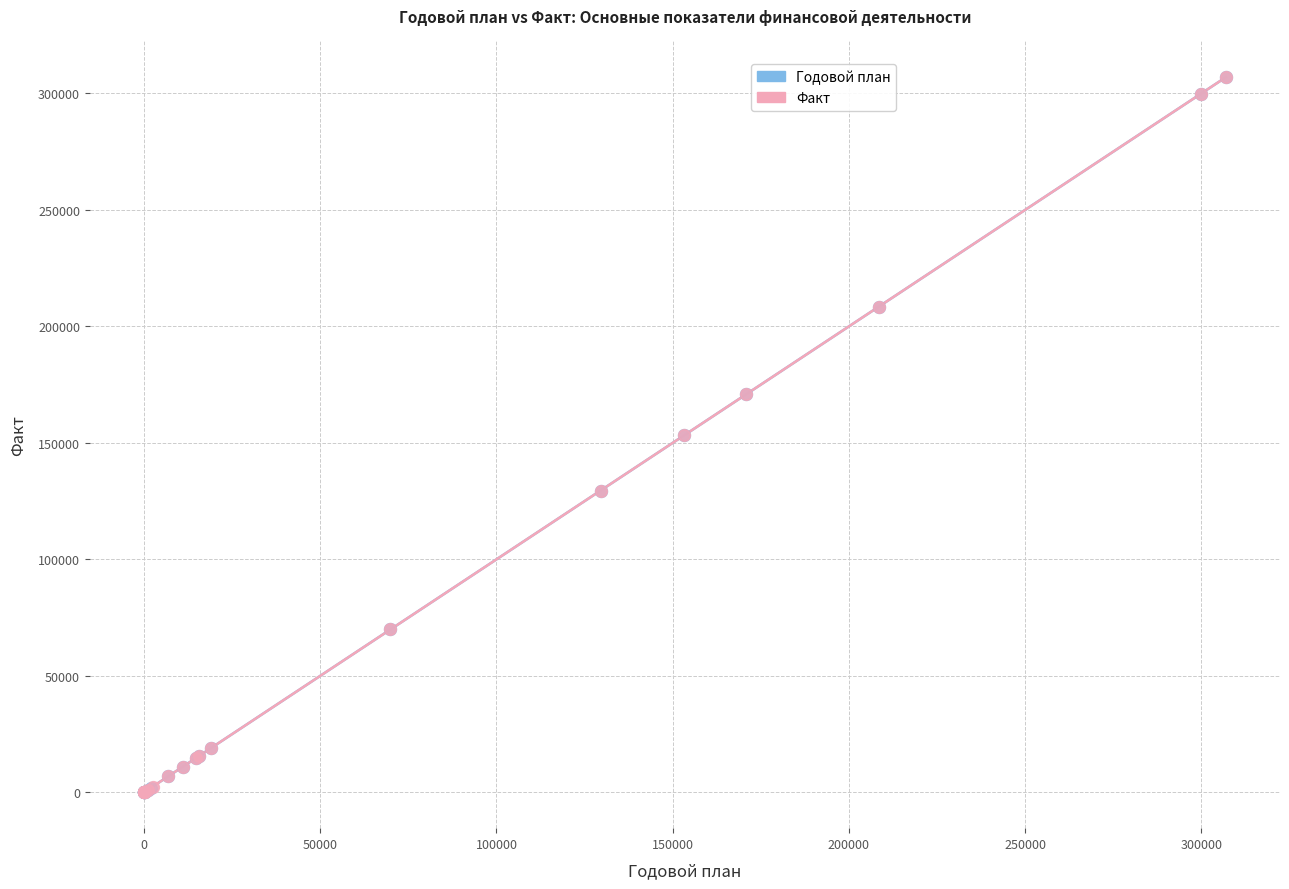

What are all the series names shown in the legend?

Годовой план, Факт